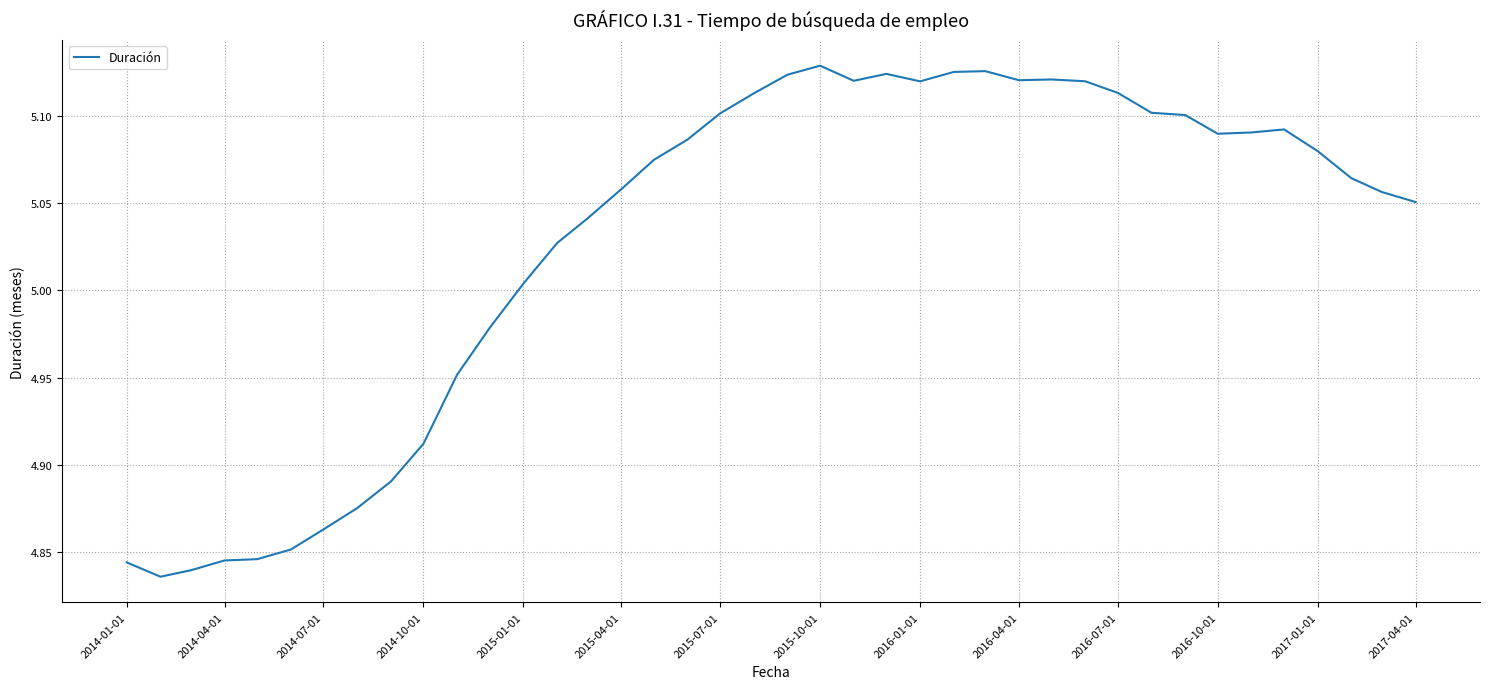

Reading left to right, list all the values displayed in this chart.

4.8	4.8	4.8	4.8	4.8	4.9	4.9	4.9	4.9	4.9	5.0	5.0	5.0	5.0	5.0	5.1	5.1	5.1	5.1	5.1	5.1	5.1	5.1	5.1	5.1	5.1	5.1	5.1	5.1	5.1	5.1	5.1	5.1	5.1	5.1	5.1	5.1	5.1	5.1	5.1